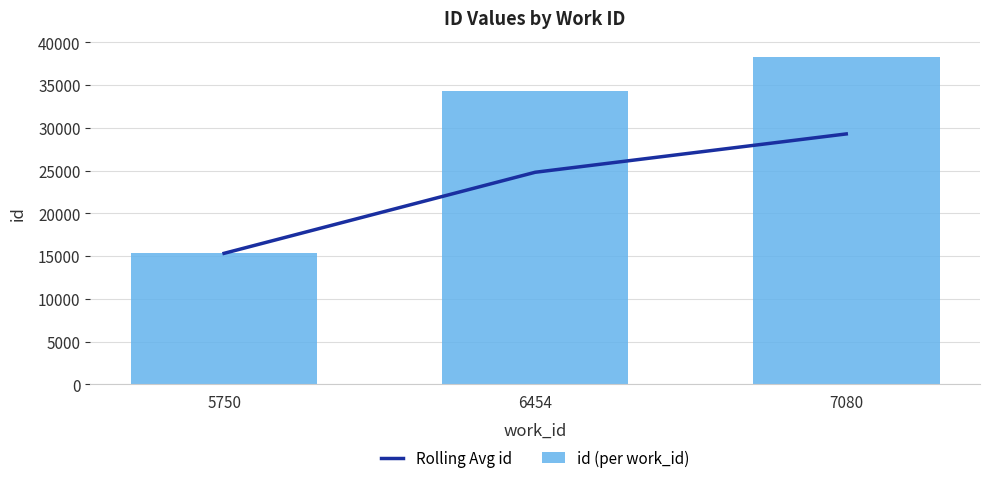

What is the minimum value shown in the chart?

15328.0